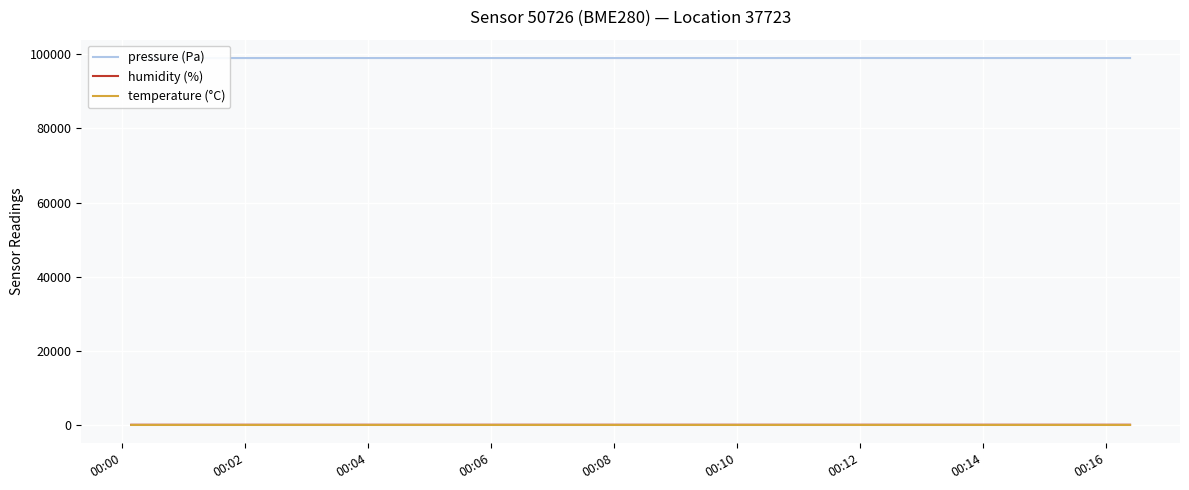

What is the maximum value shown in the chart?

99005.2